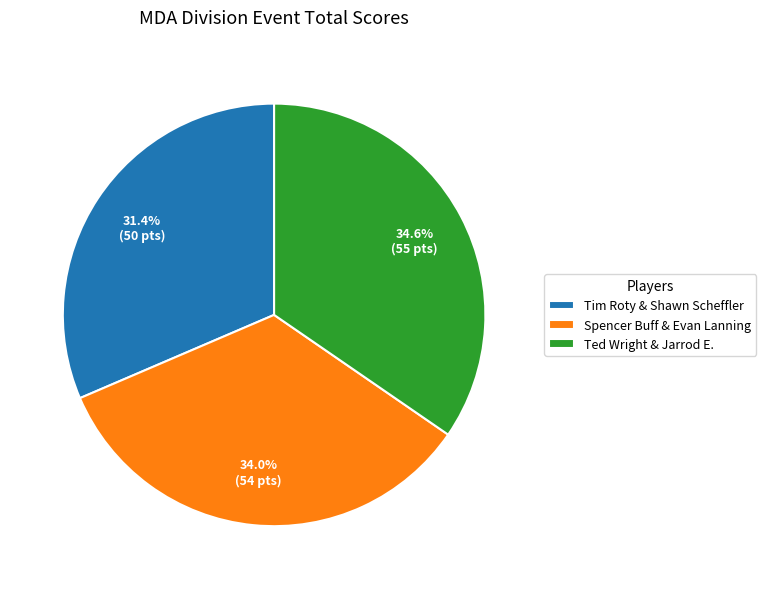

What percentage do Spencer Buff & Evan Lanning and Ted Wright & Jarrod E. together represent?

68.6%